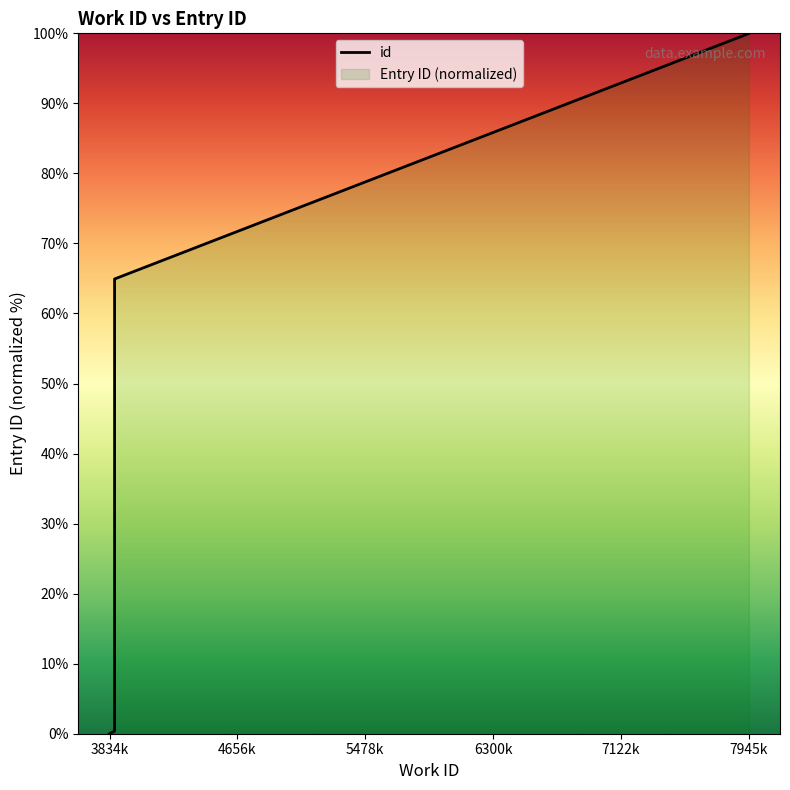

Rank the categories by value from lowest to highest.

3834, 3843, 3844, 3865, 3866, 3866, 3866, 3866, 7945, 7945